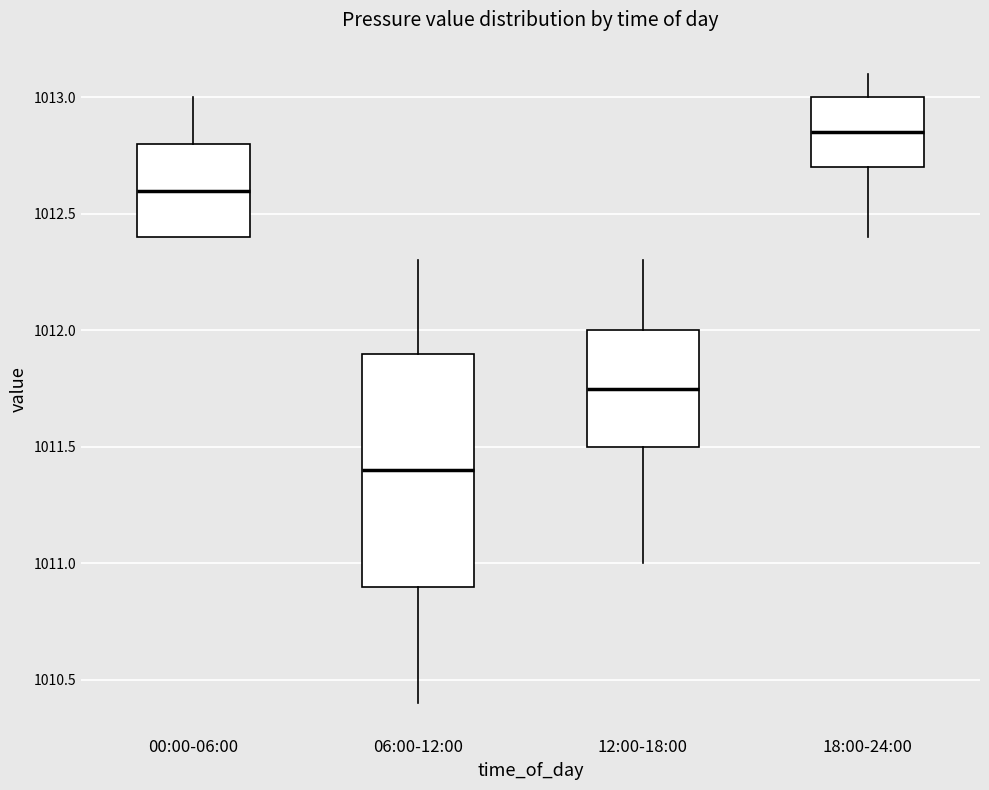

Reading left to right, transcribe this box plot: for each box, give where its median line is, the range the box spans, and where its two whiskers end, as read against the y-axis. The values are not printed on the chart, so give them approximately, as read against the axis.

00:00-06:00: median 1012.60, box 1012.40 to 1012.80, whiskers 1012.40 to 1013.00
06:00-12:00: median 1011.40, box 1010.90 to 1011.90, whiskers 1010.40 to 1012.30
12:00-18:00: median 1011.75, box 1011.50 to 1012.00, whiskers 1011.00 to 1012.30
18:00-24:00: median 1012.85, box 1012.70 to 1013.00, whiskers 1012.40 to 1013.10